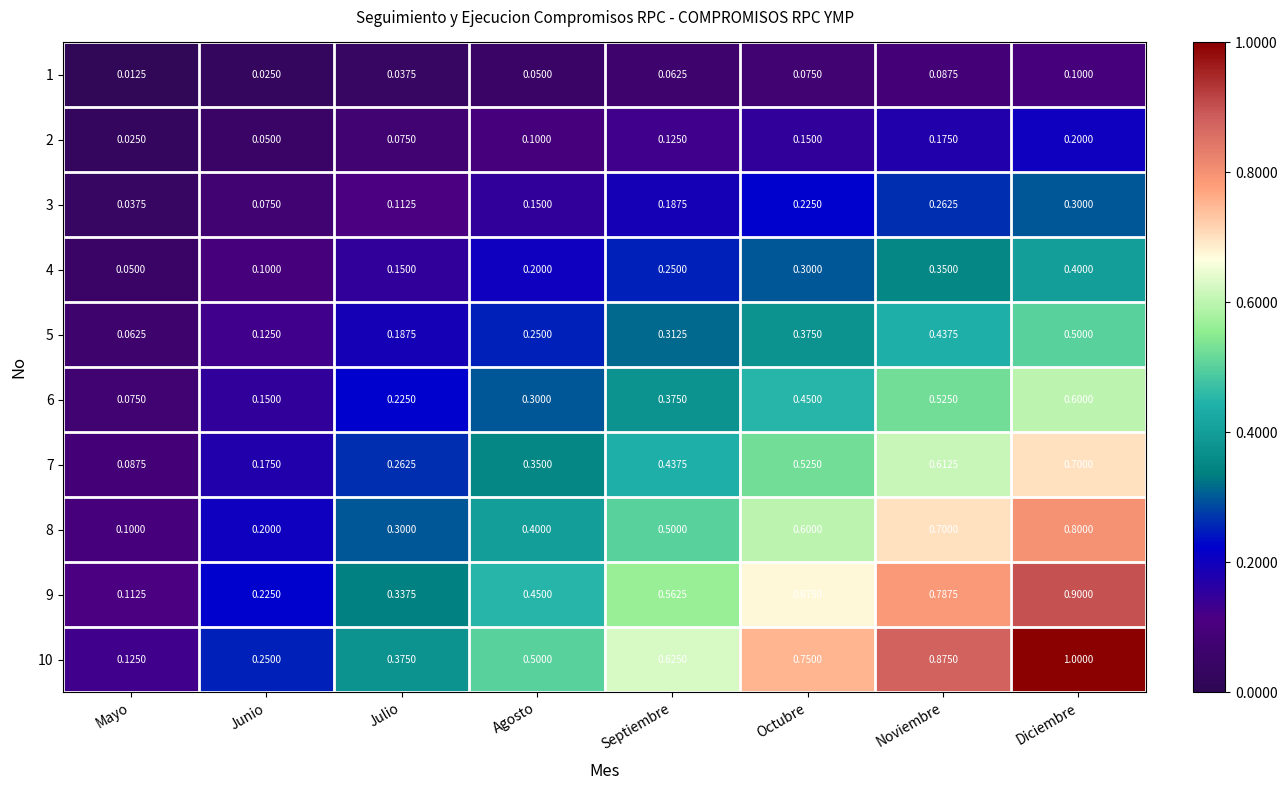

At how many categories does at least one series exceed 0?

8